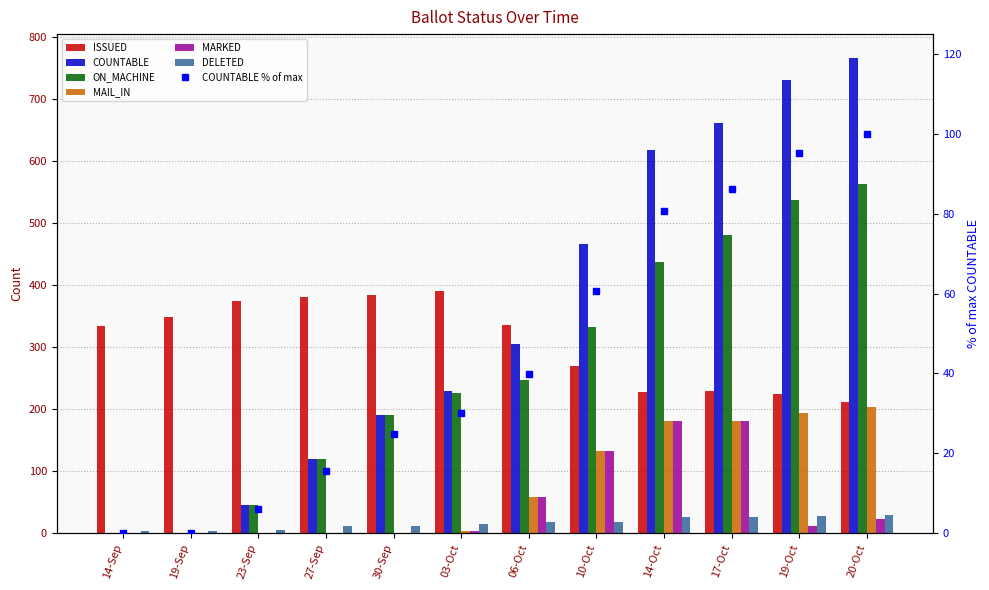

The ON_MACHINE series shows 0 at 19-Sep. True or false?

True